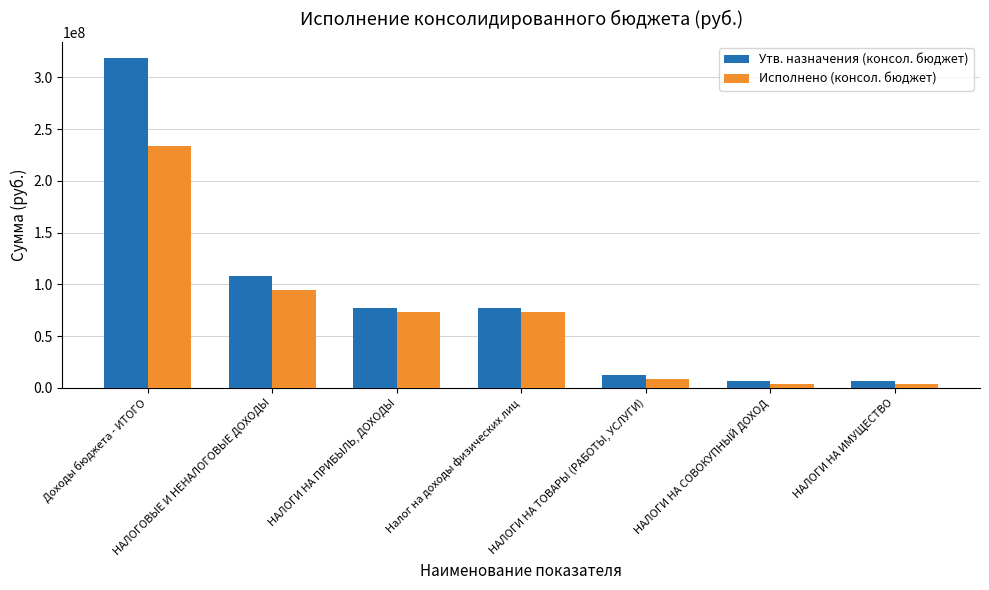

What is the total value across all series at НАЛОГОВЫЕ И НЕНАЛОГОВЫЕ ДОХОДЫ?

202365075.0